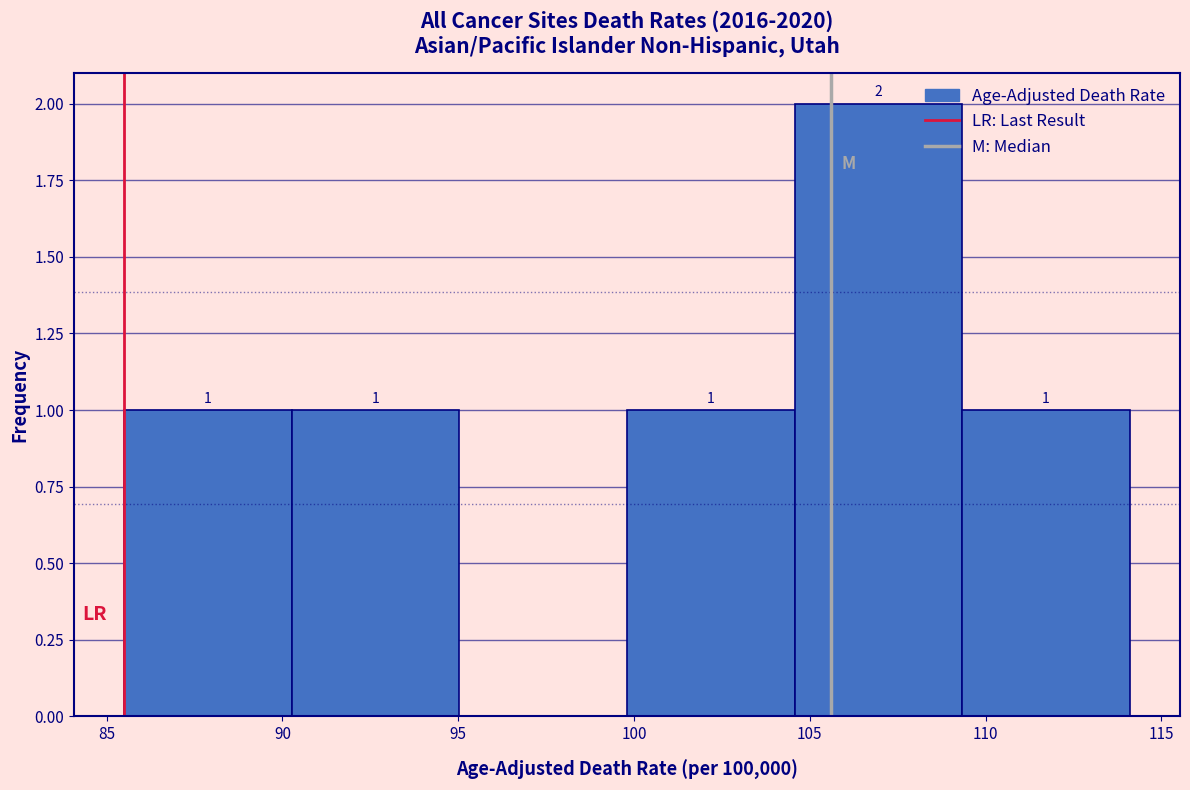

Which range on the x-axis has the tallest bar?

104.5 to 109.5